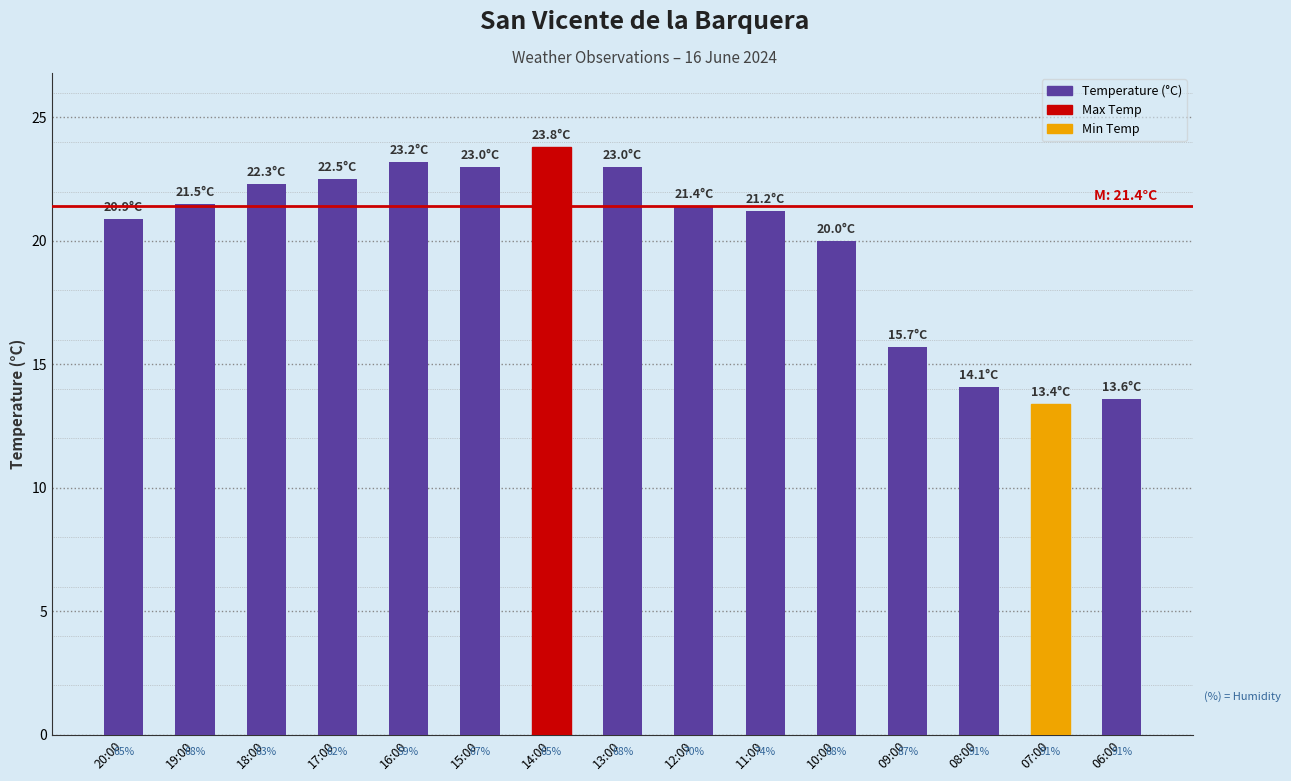

How many bars are there in total?

15